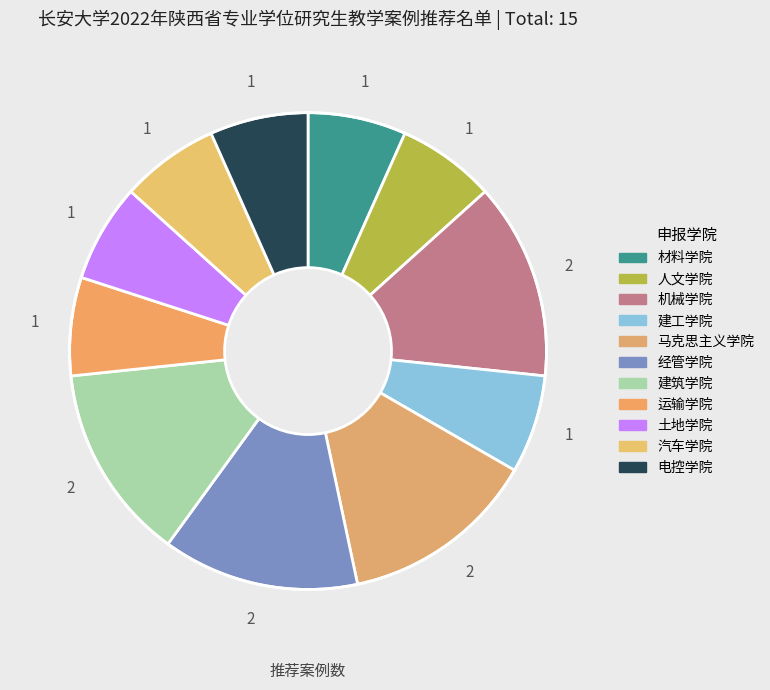

How many slices are in this pie chart?

11